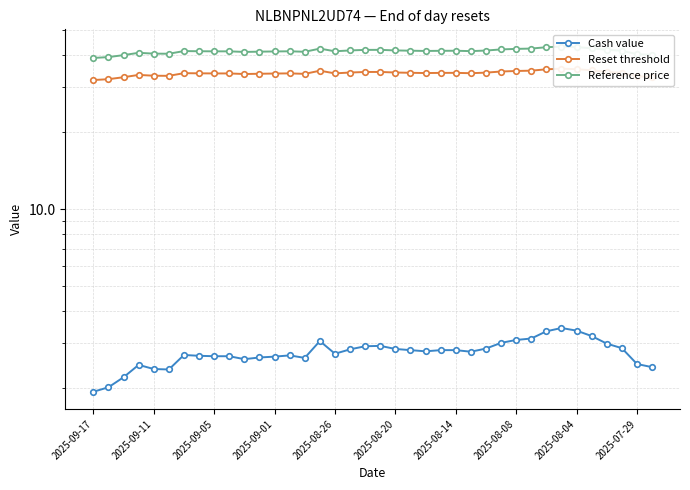

Is this an area chart (filled region under the line)?

No